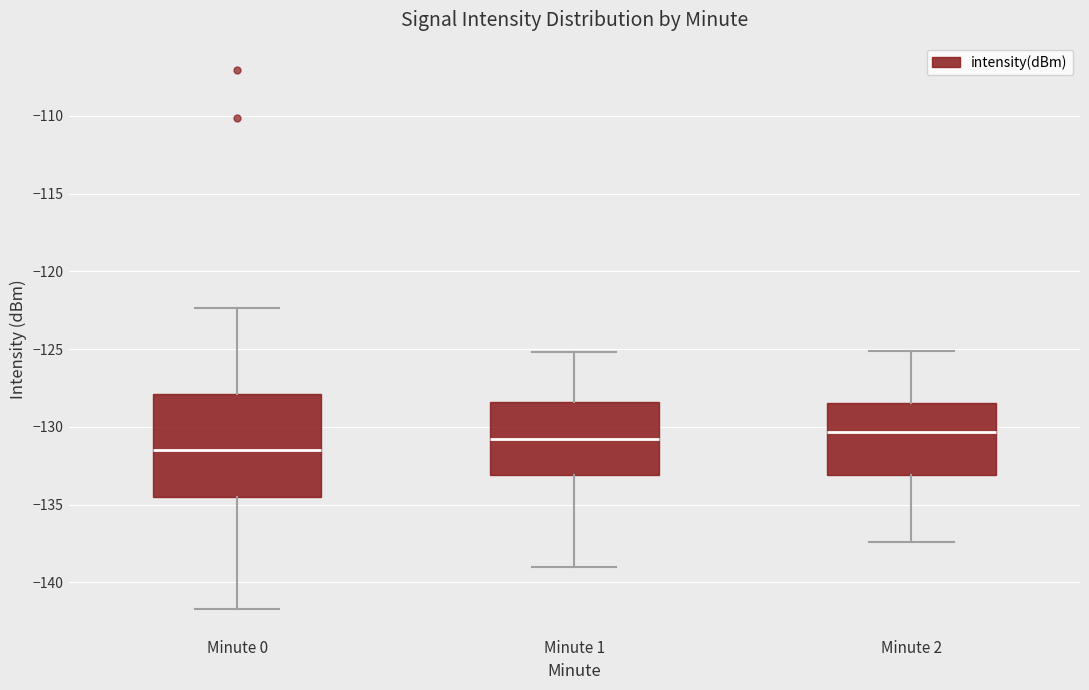

Reading left to right, read every box against the y-axis: the position of its median line, the range the box covers, and the ends of its whiskers. The values are not printed on the chart, so give them approximately, as read against the axis.

Minute 0: median -131.5, box -134.5 to -128.0, whiskers -141.5 to -122.5
Minute 1: median -131.0, box -133.0 to -128.5, whiskers -139.0 to -125.0
Minute 2: median -130.5, box -133.0 to -128.5, whiskers -137.5 to -125.0